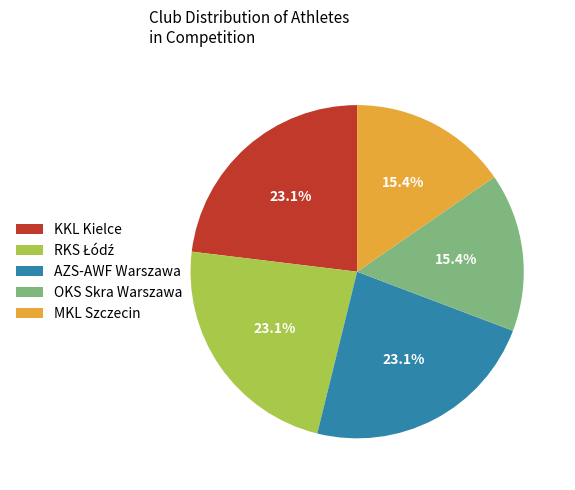

What portion of the pie excludes OKS Skra Warszawa?

84.6%